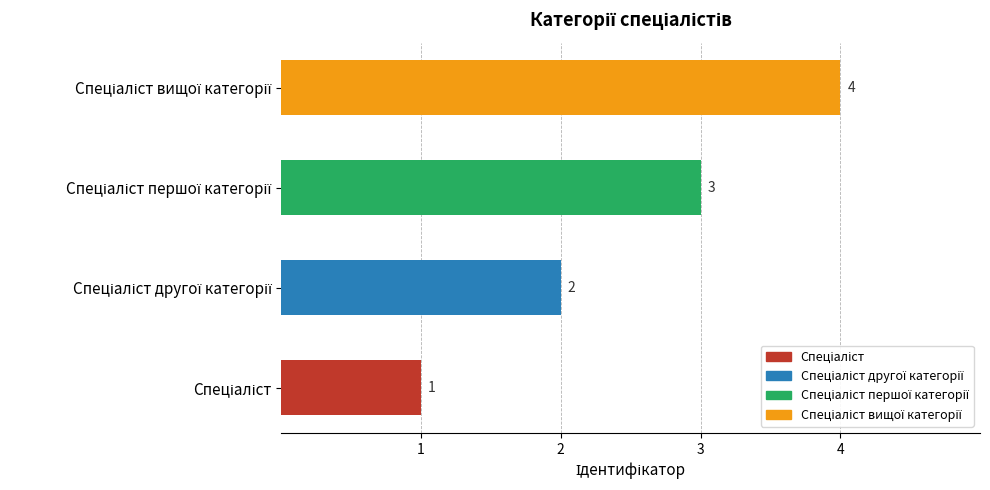

What is the maximum value shown in the chart?

4